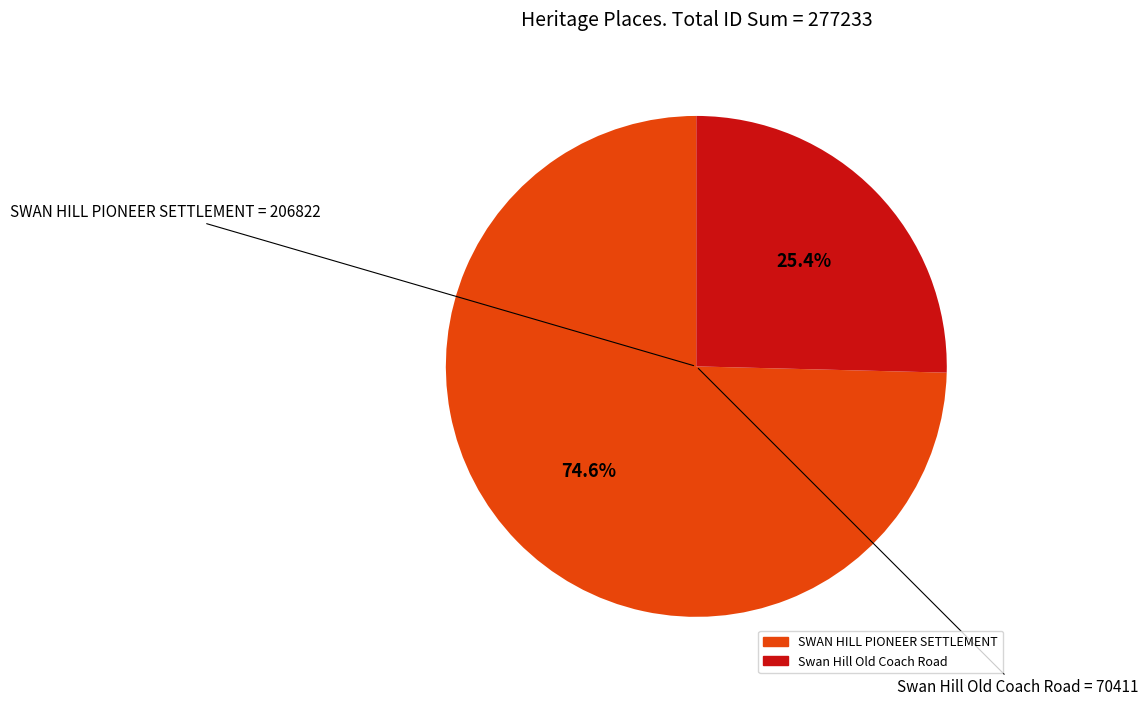

What is the ratio of the value at SWAN HILL PIONEER SETTLEMENT to the value at Swan Hill Old Coach Road?

2.9